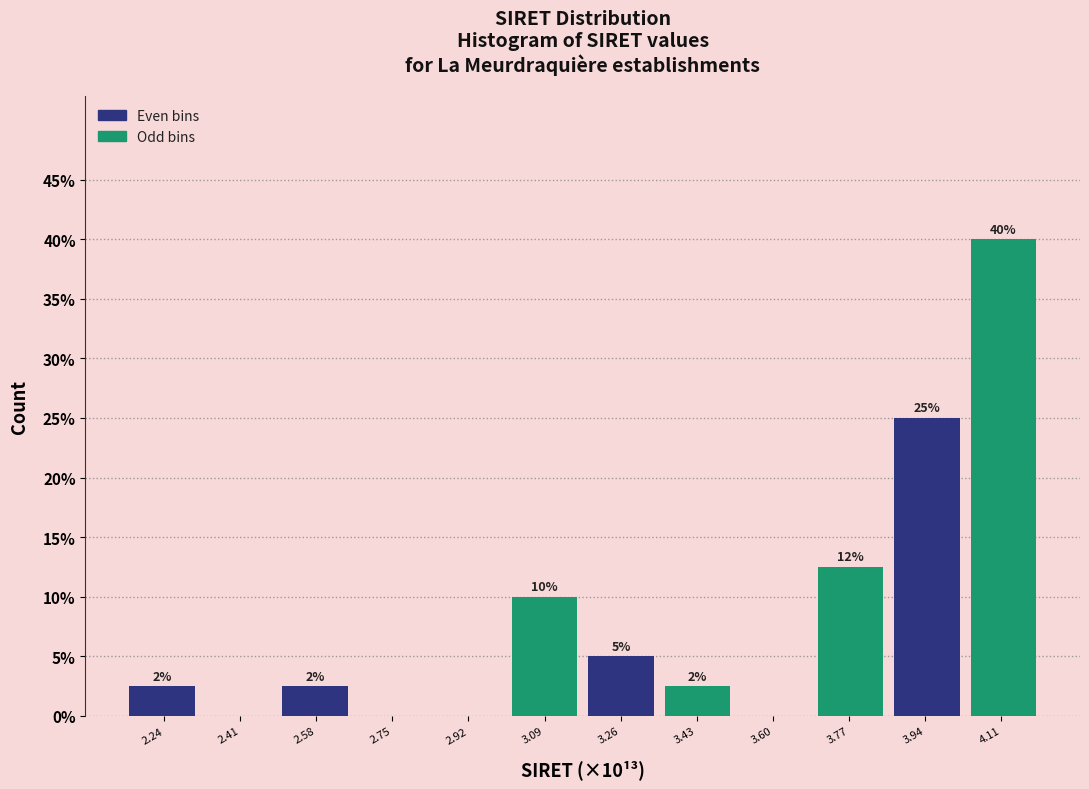

Which range on the x-axis has the tallest bar?

4.02 to 4.20